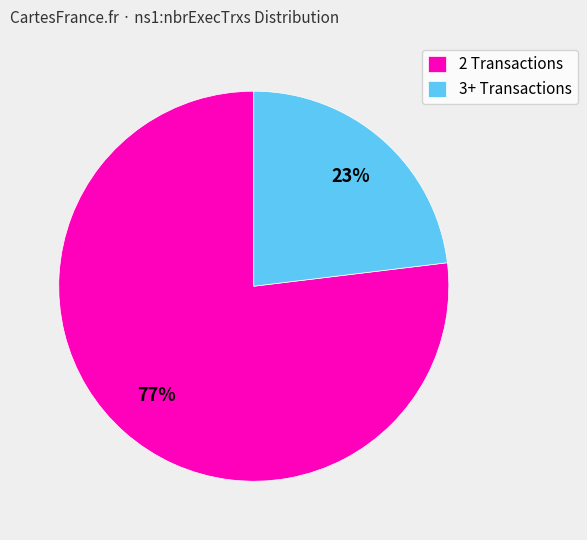

Do 3+ Transactions and 2 Transactions together represent more than half of the pie?

Yes